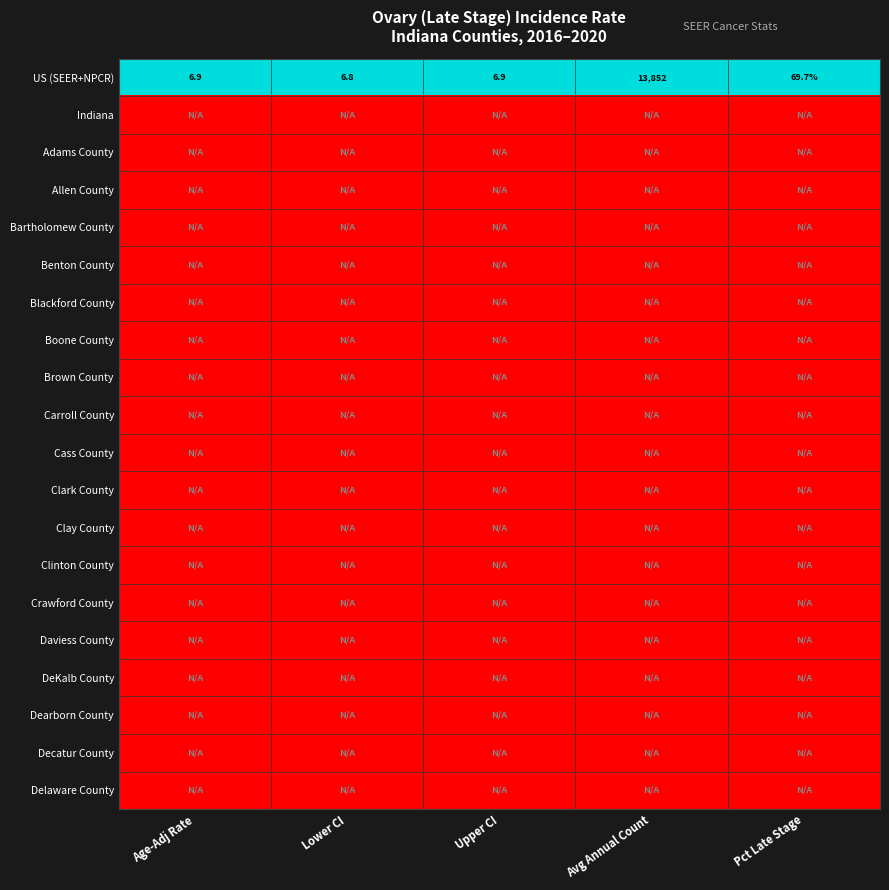

True or false: US (SEER+NPCR) has a value of 6.8 at Lower CI.

True